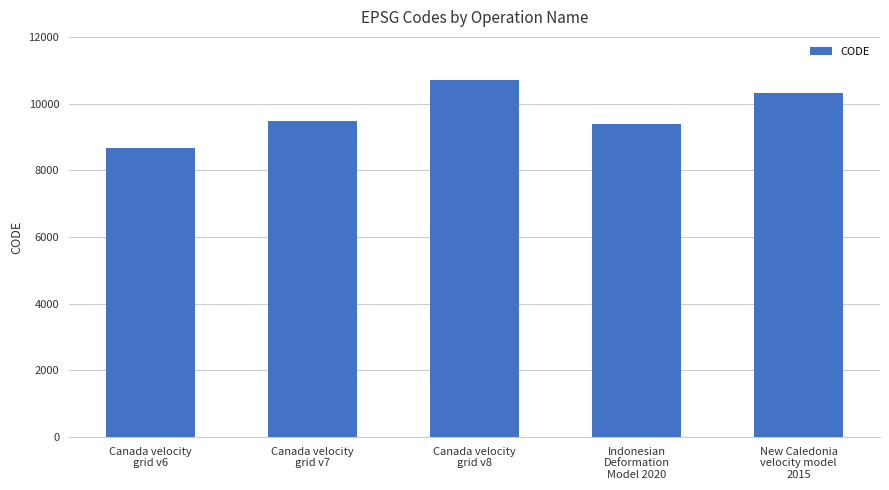

True or false: the data shows 5734 at Canada velocity
grid v7.

False